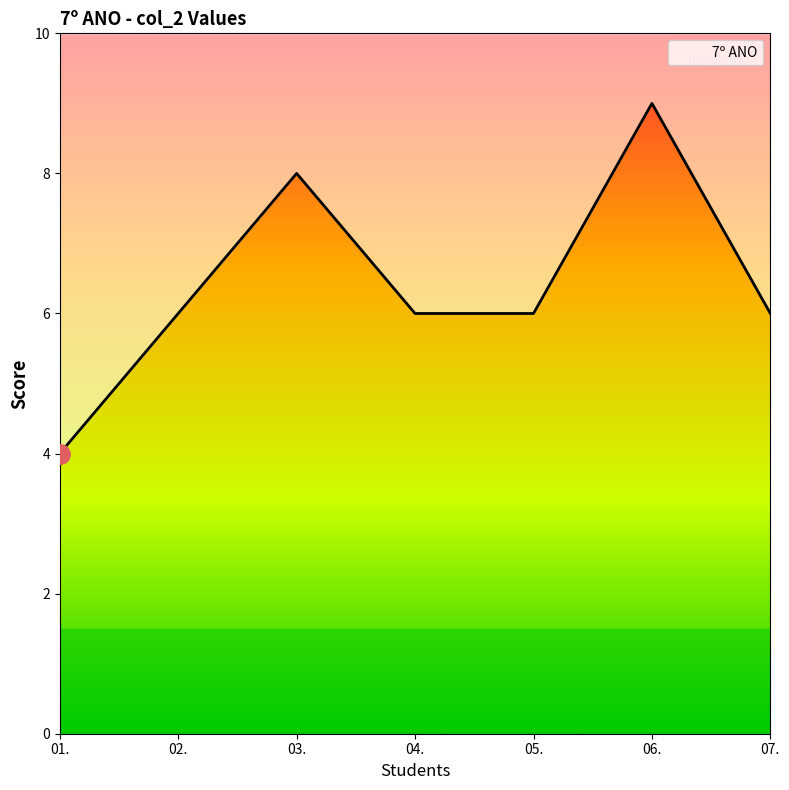

What is the label of the 5th point from the left?

05.